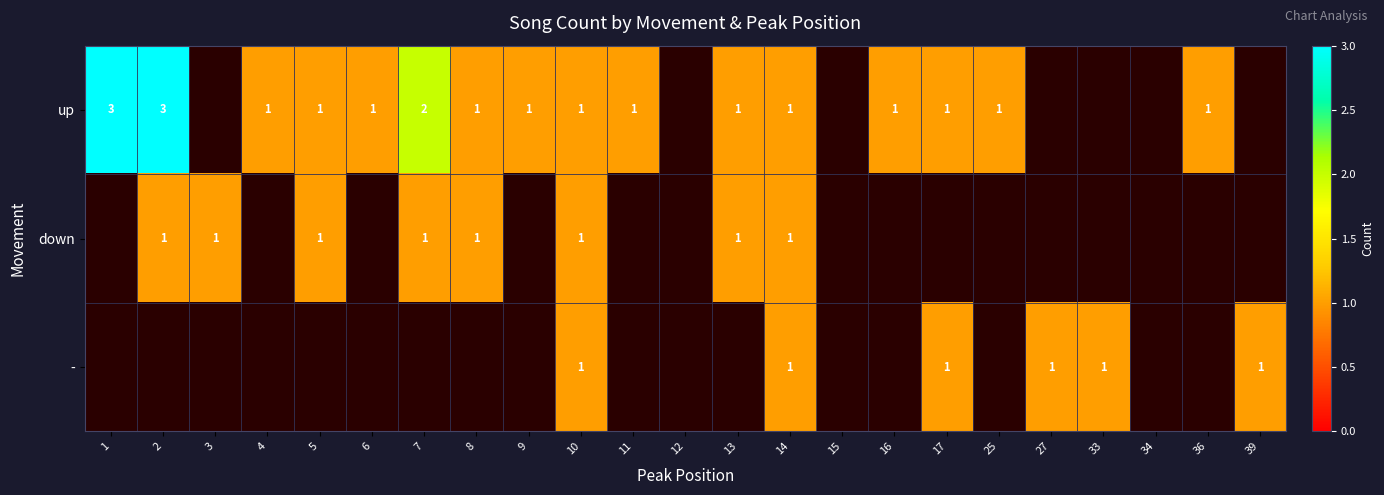

What is the sum of the up values at 4 and 7?

3